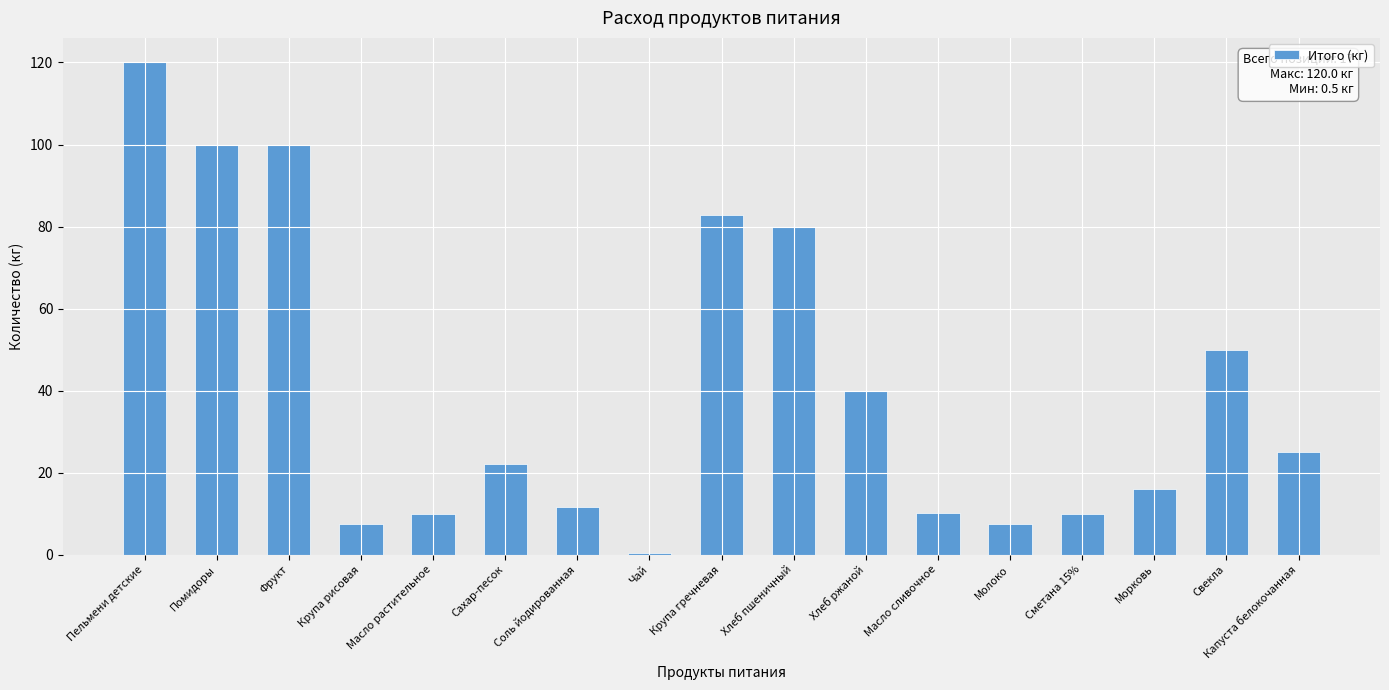

What is the ratio of the value at Масло сливочное to the value at Хлеб ржаной?

0.3